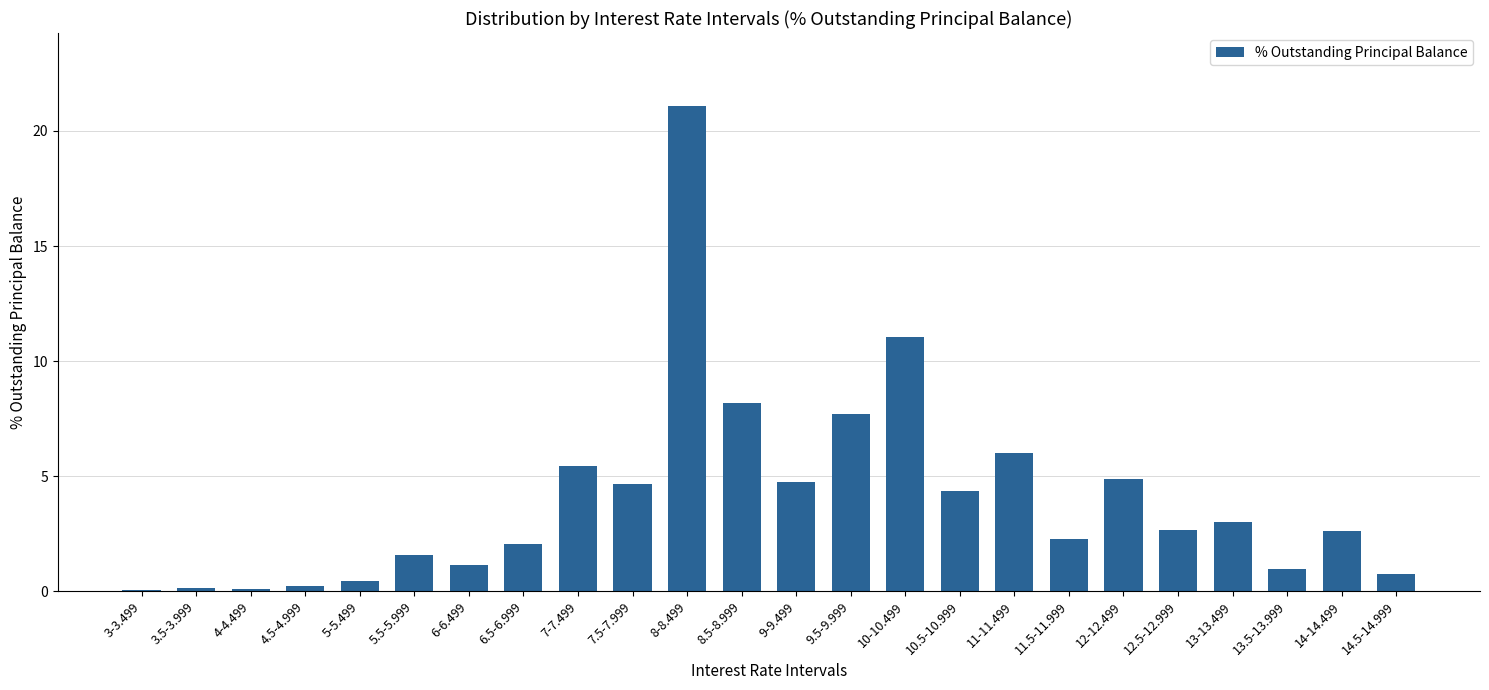

What is the maximum value shown in the chart?

21.1